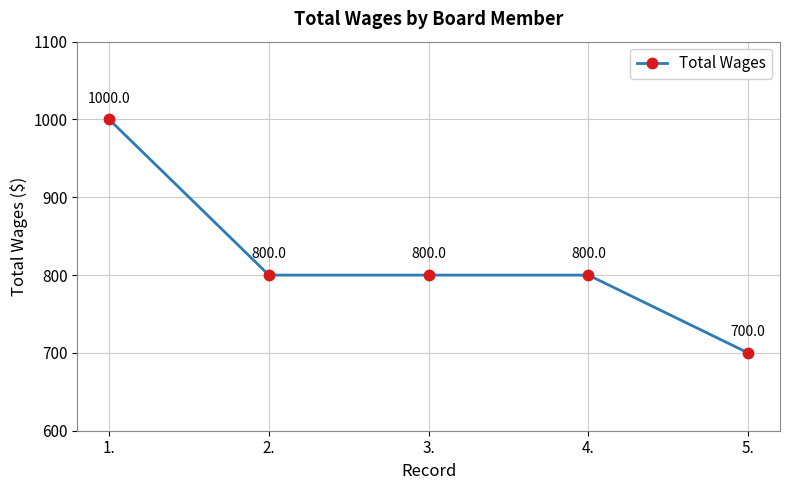

What is the change in value from 1. to 2.?

-200